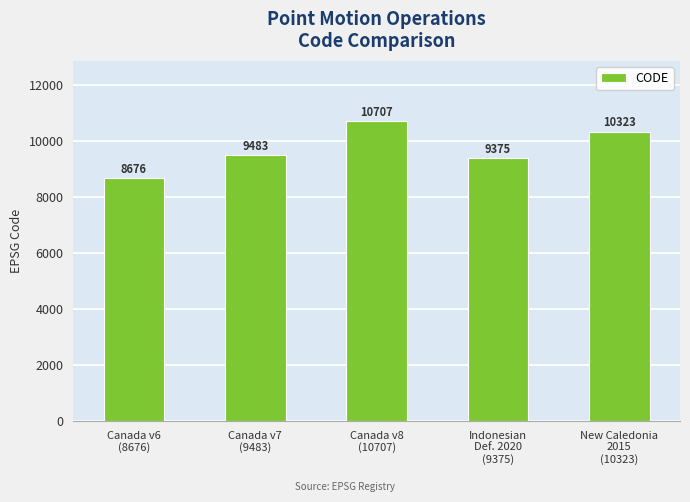

Reading right to left, list all the values displayed in this chart.

10323	9375	10707	9483	8676